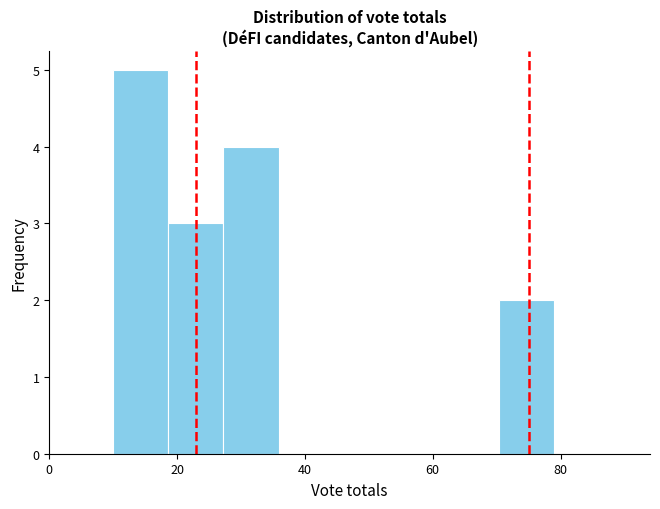

Reading left to right, transcribe this chart: for each bar, give the range it covers on the x-axis and its height. Neither the bar edges nor the heights are printed on the chart, so give them approximately, as read against the axes.

10 to 18: 5
18 to 28: 3
28 to 36: 4
36 to 44: 0
44 to 54: 0
54 to 62: 0
62 to 70: 0
70 to 80: 2